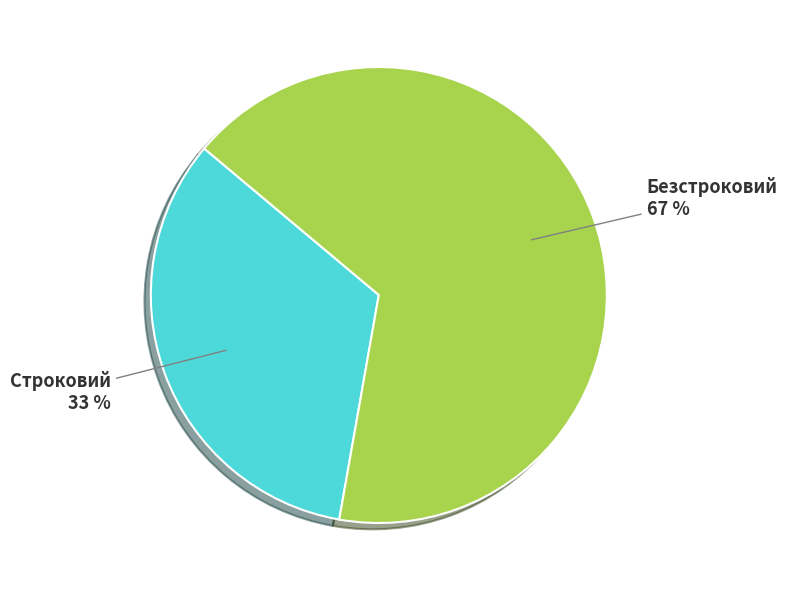

To the nearest percent, what is the average slice percentage?

50%